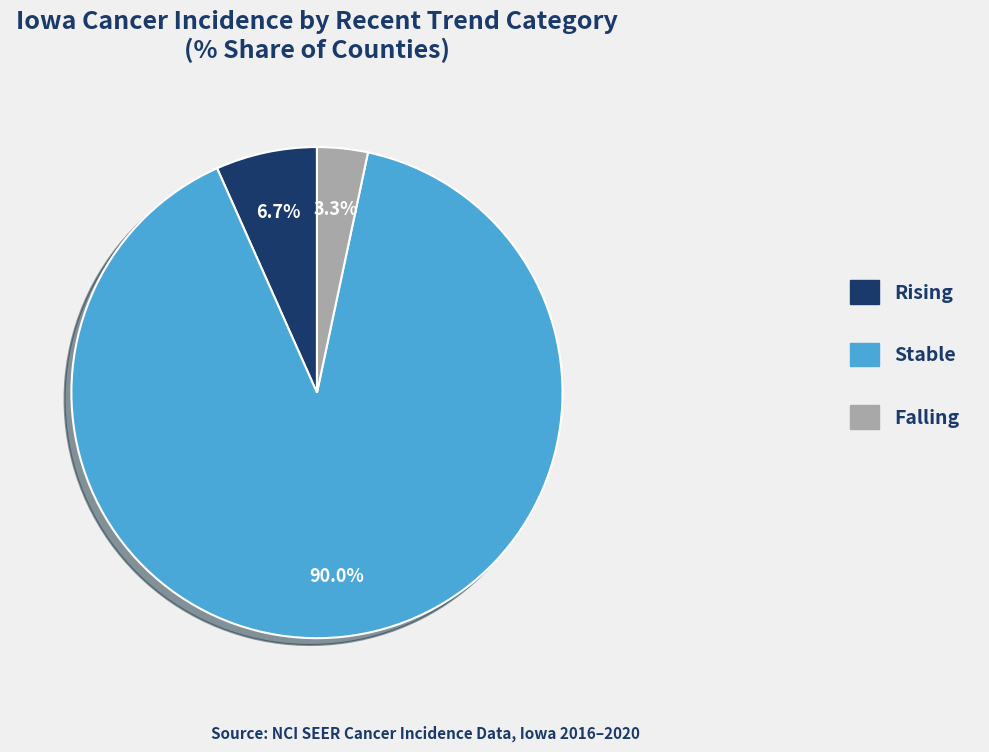

Which slice is the largest?

Stable